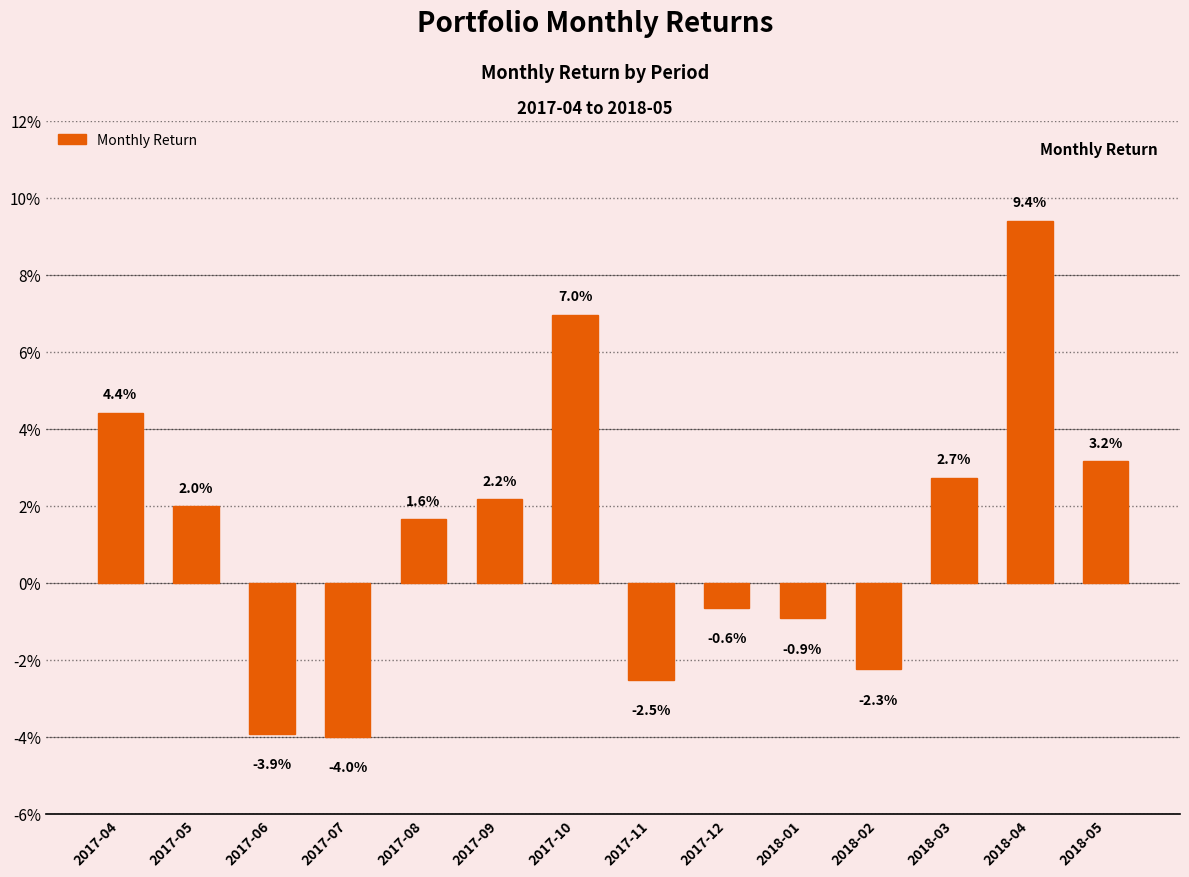

How many values are below 0?

6